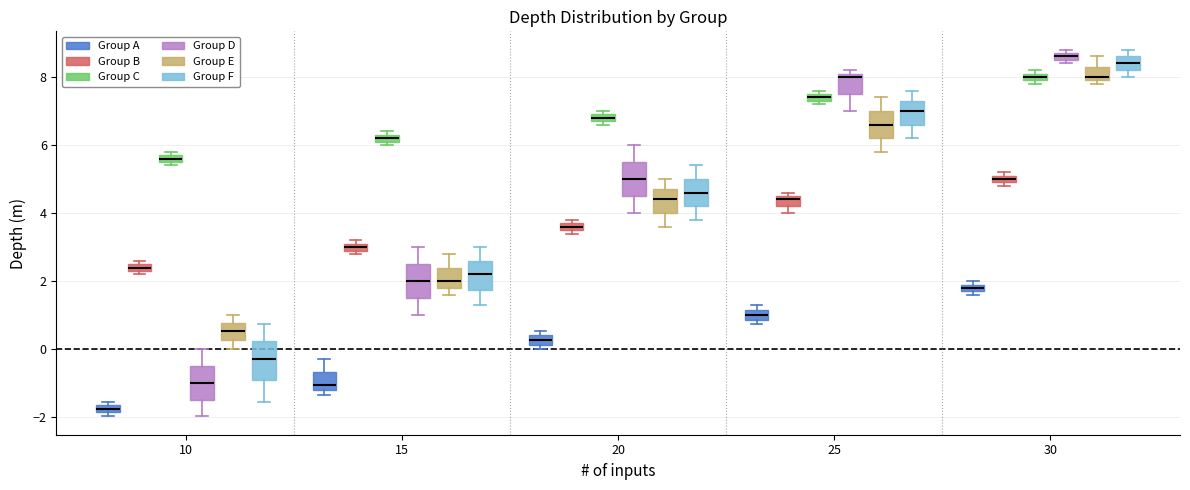

Where is the upper edge of the box for 15 (Group B) on the y-axis? The values are not printed on the chart, so give them approximately, as read against the axis.

3.2